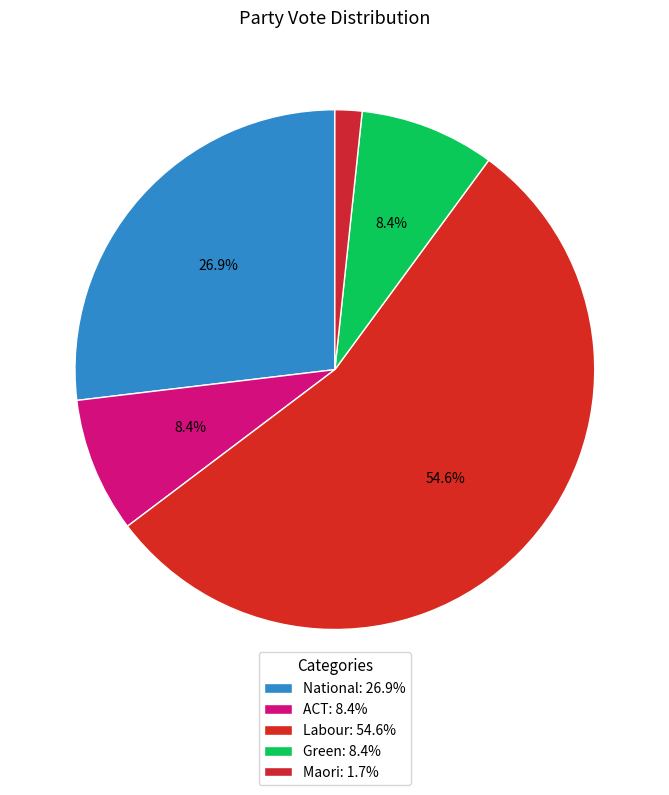

Which slice is the smallest?

Maori